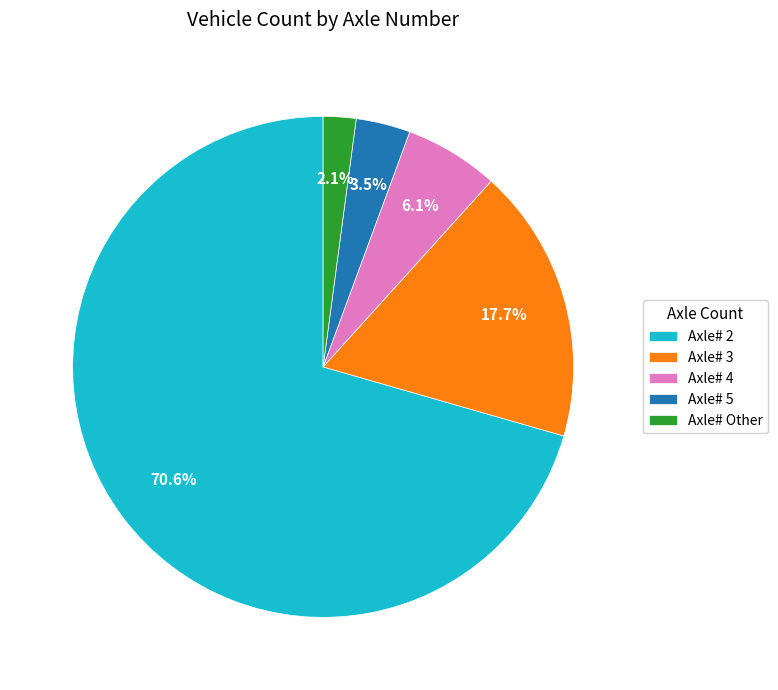

To the nearest percent, what is the difference between the largest and smallest slice percentages?

68%